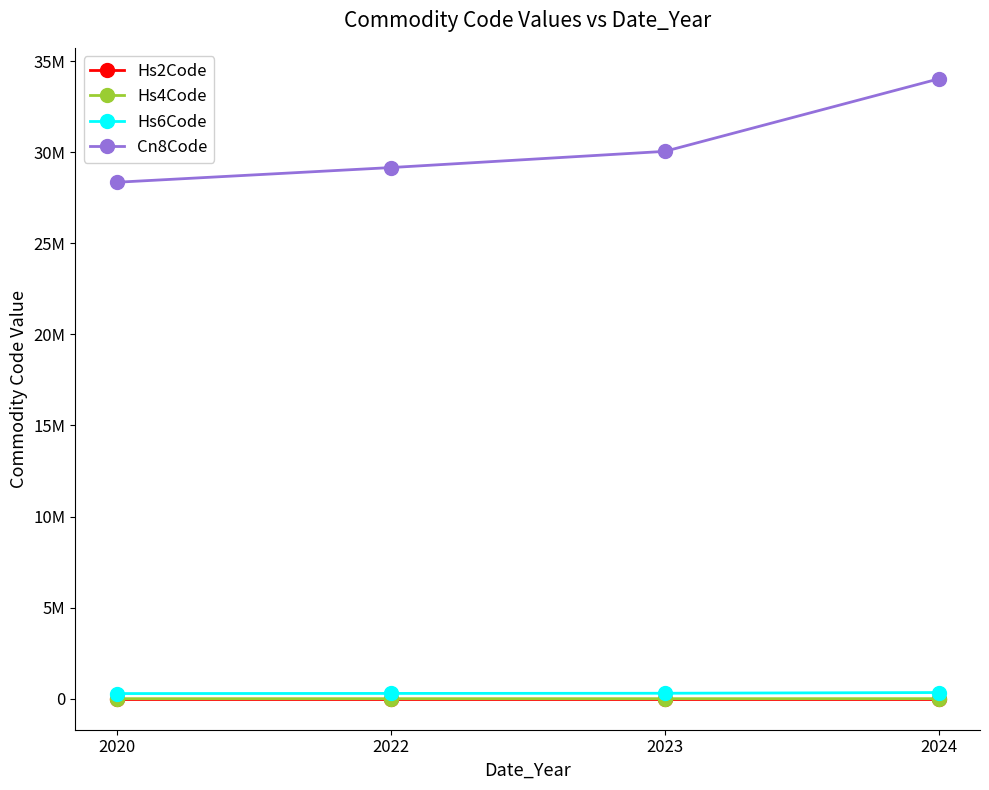

What is the sum of all Hs4Code values?

12157